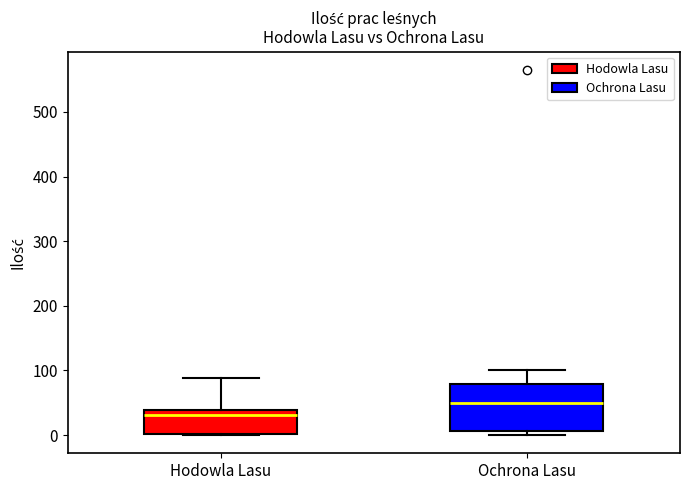

Comparing the boxes themselves (not the whiskers), which one is the tallest?

Ochrona Lasu